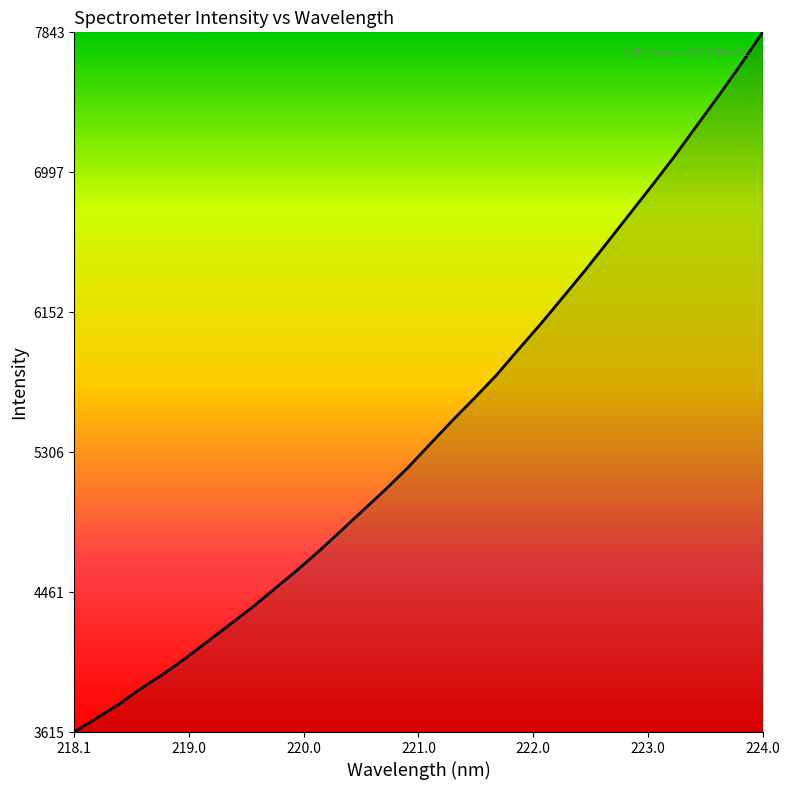

What is the smallest value displayed?

3615.8